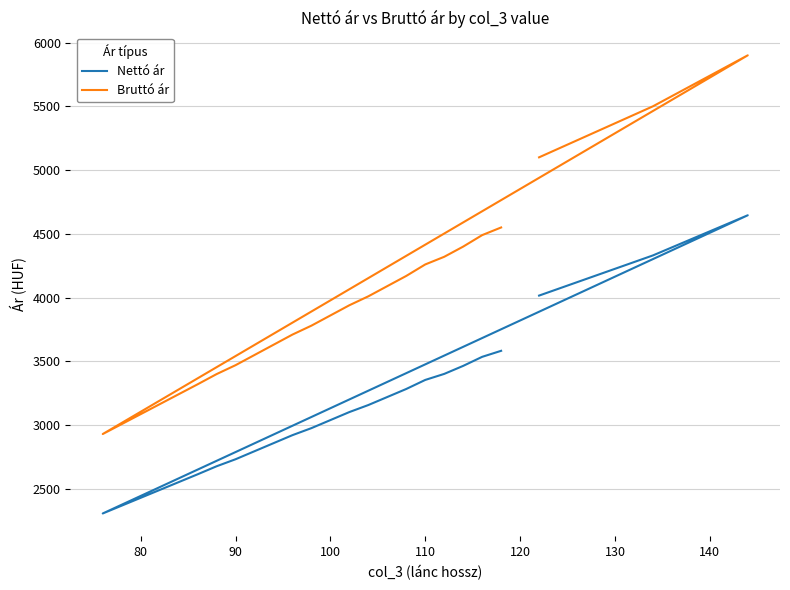

Does the chart display data point markers on the line(s)?

No